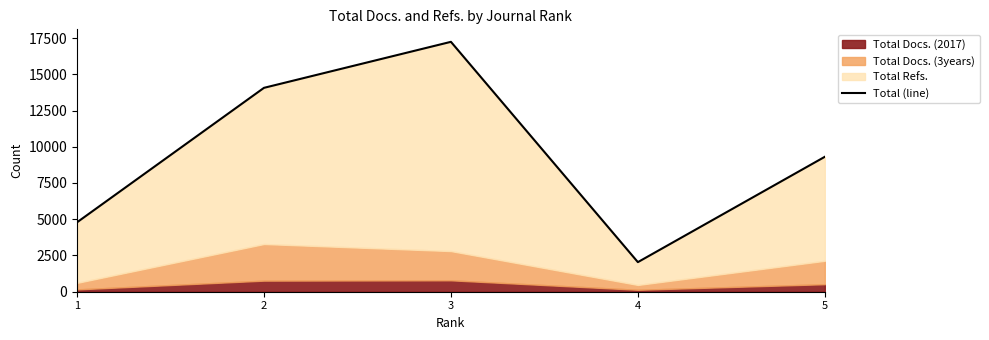

Rank the categories by value from highest to lowest.

3, 2, 5, 1, 4